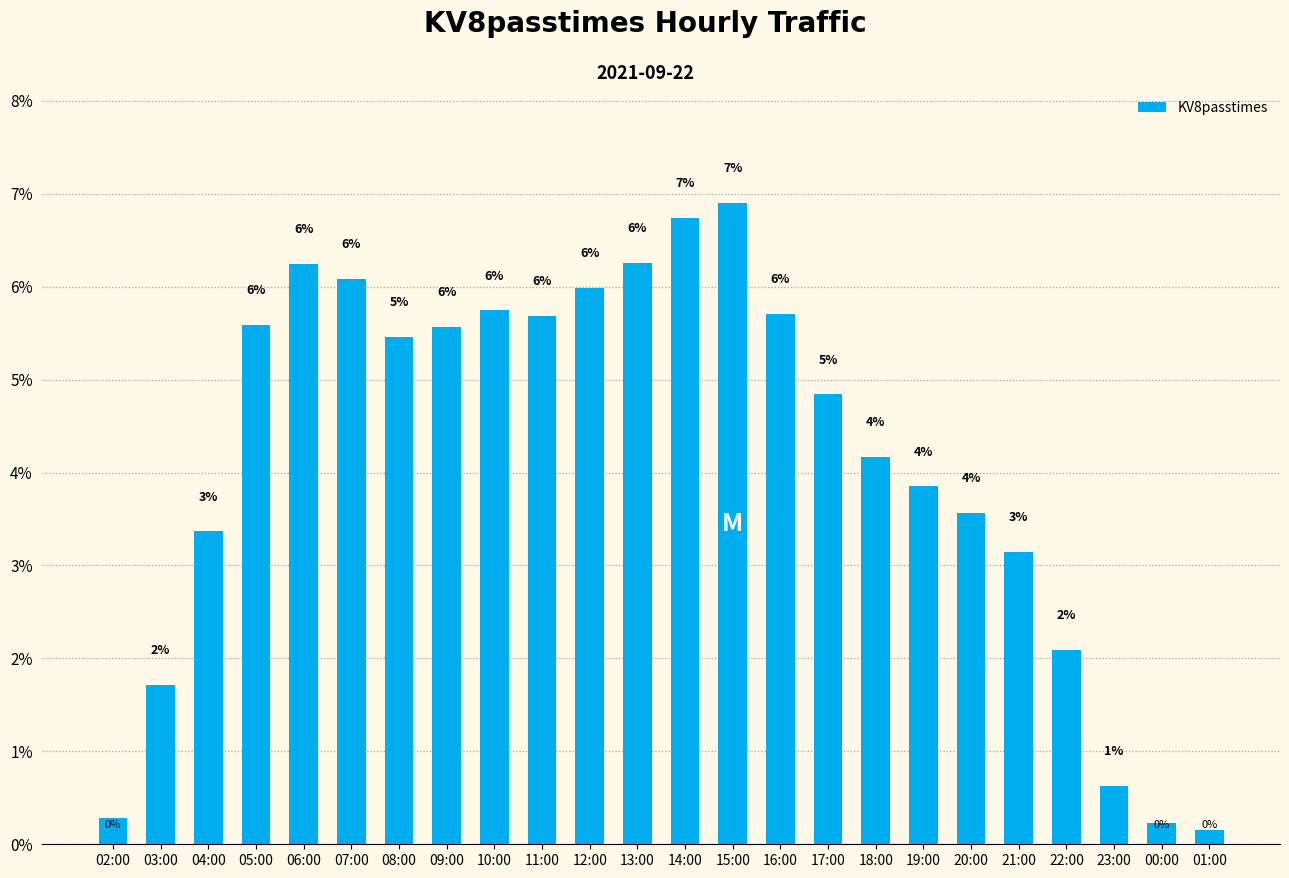

Does the chart contain any negative values?

No